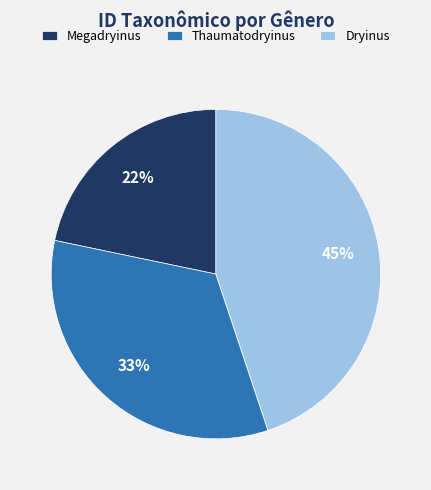

Which has a higher value, Thaumatodryinus or Dryinus?

Dryinus